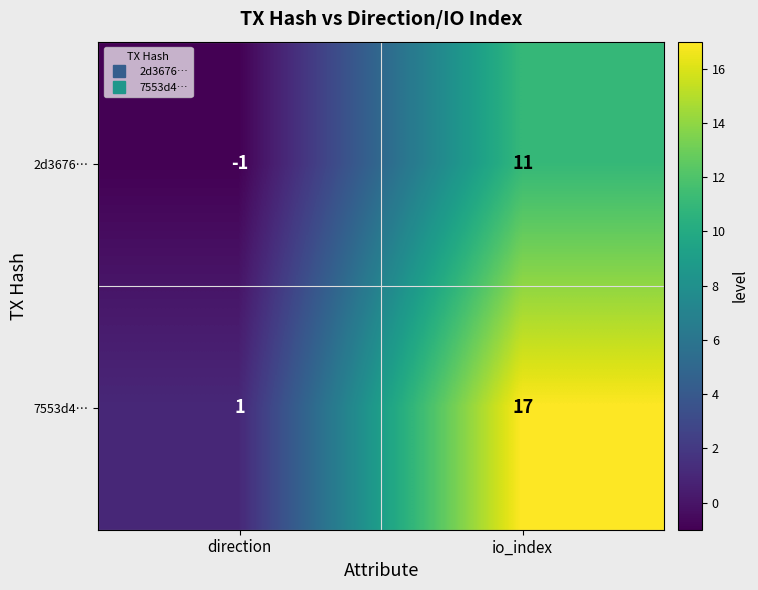

What is the total value across all series at io_index?

28